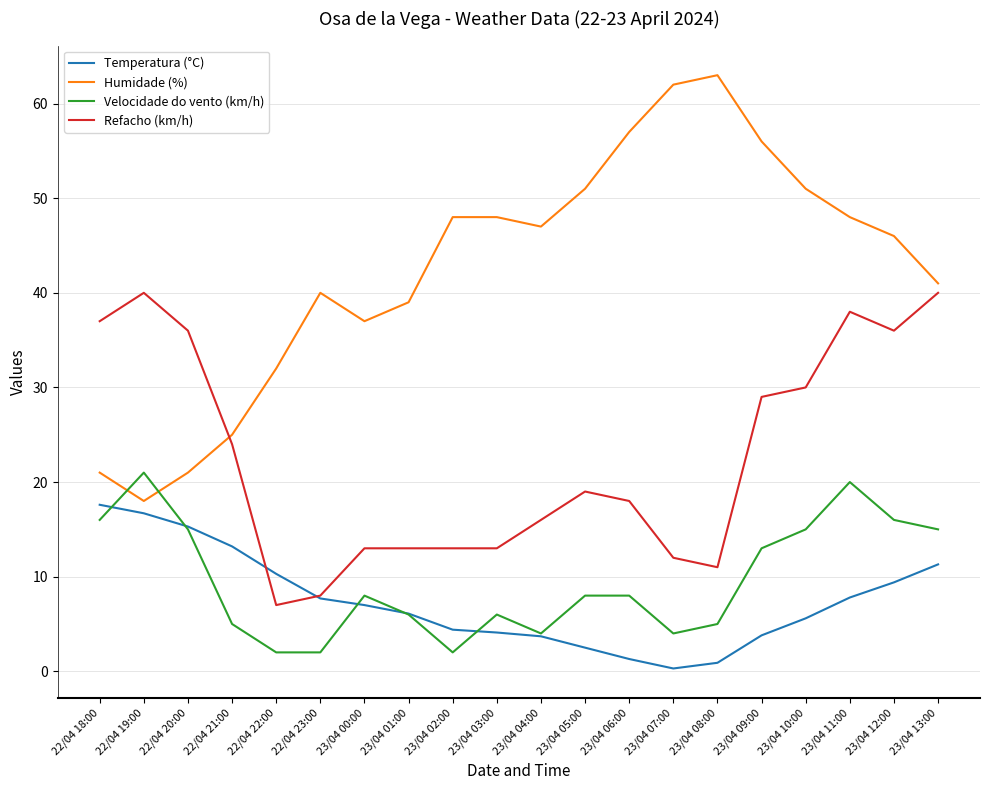

At which category is the sum across all series the highest?

23/04 11:00